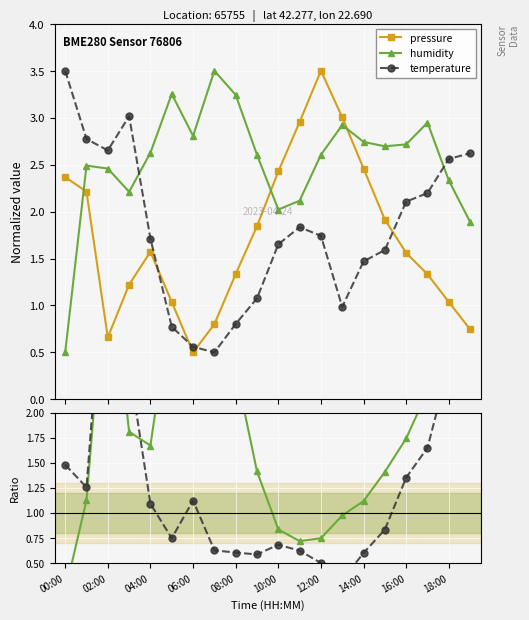

What is the value of the temperature point at the 18th from the left?

2.2